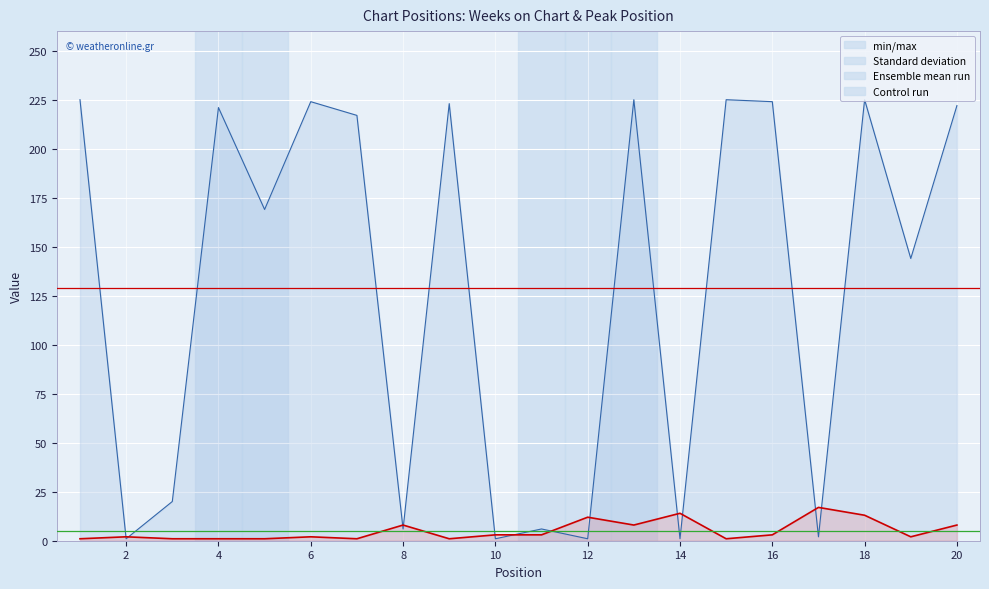

What is the maximum value for Peak Position?

17